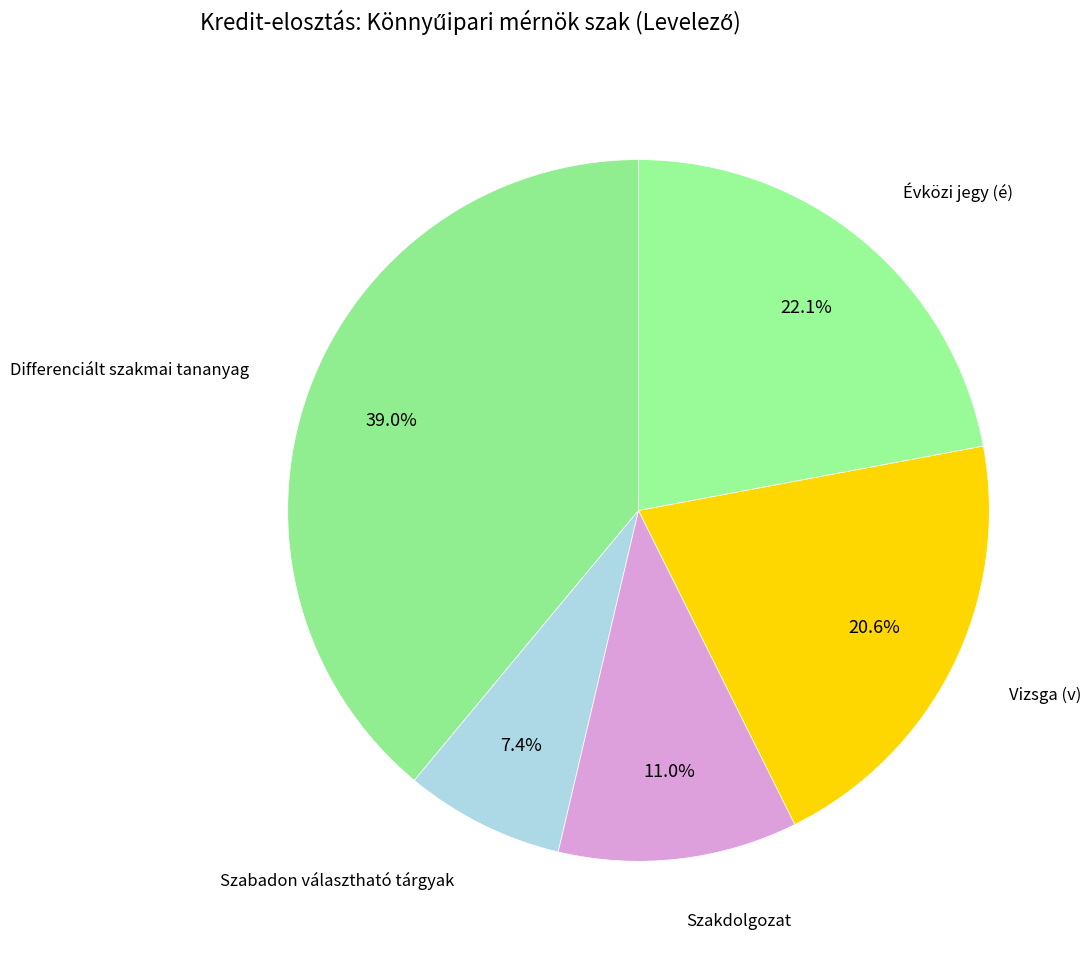

Is it true that Szakdolgozat is 11% of the pie?

True